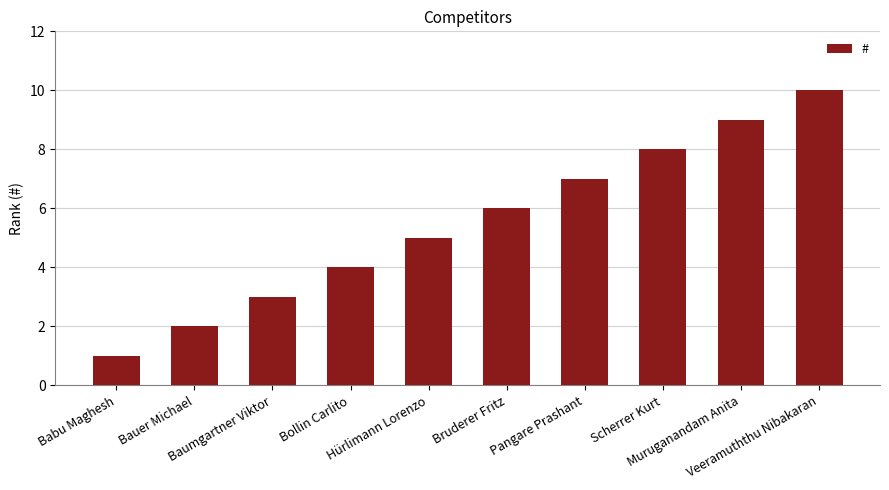

What is the difference between the maximum and minimum values?

9